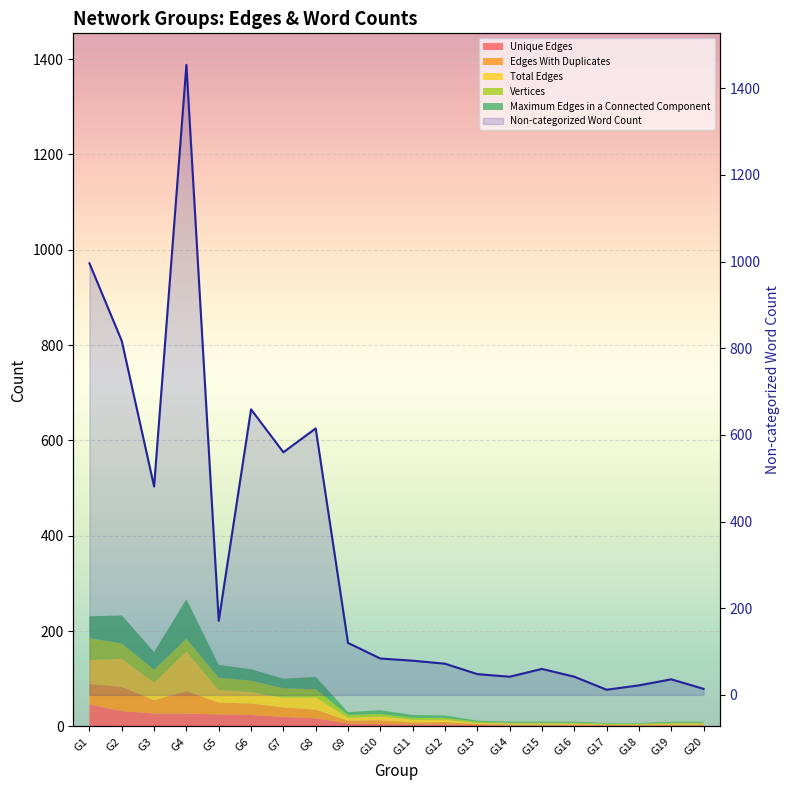

What is the difference between the maximum and second lowest values?

1440